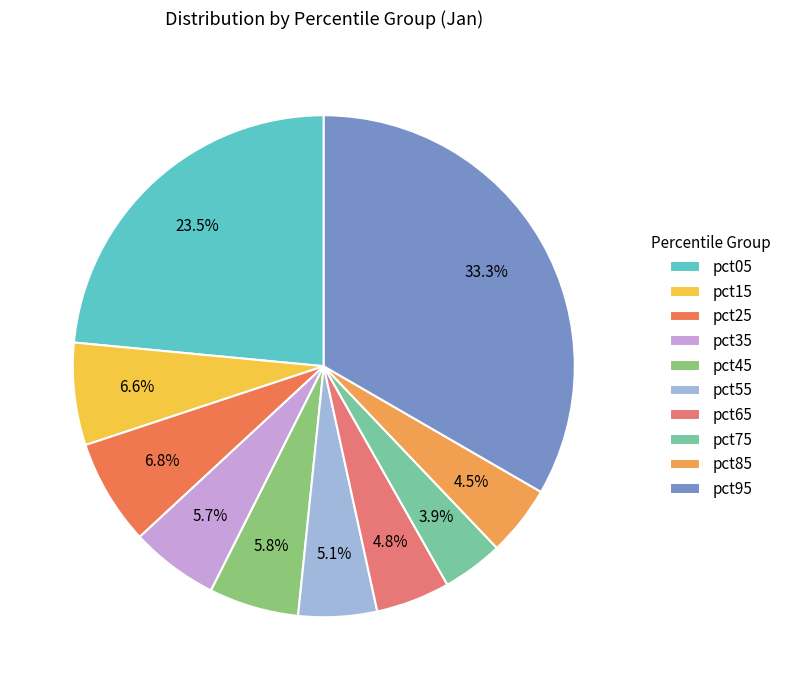

To the nearest percent, what is the difference between the pct95 and pct75 slice percentages?

29%